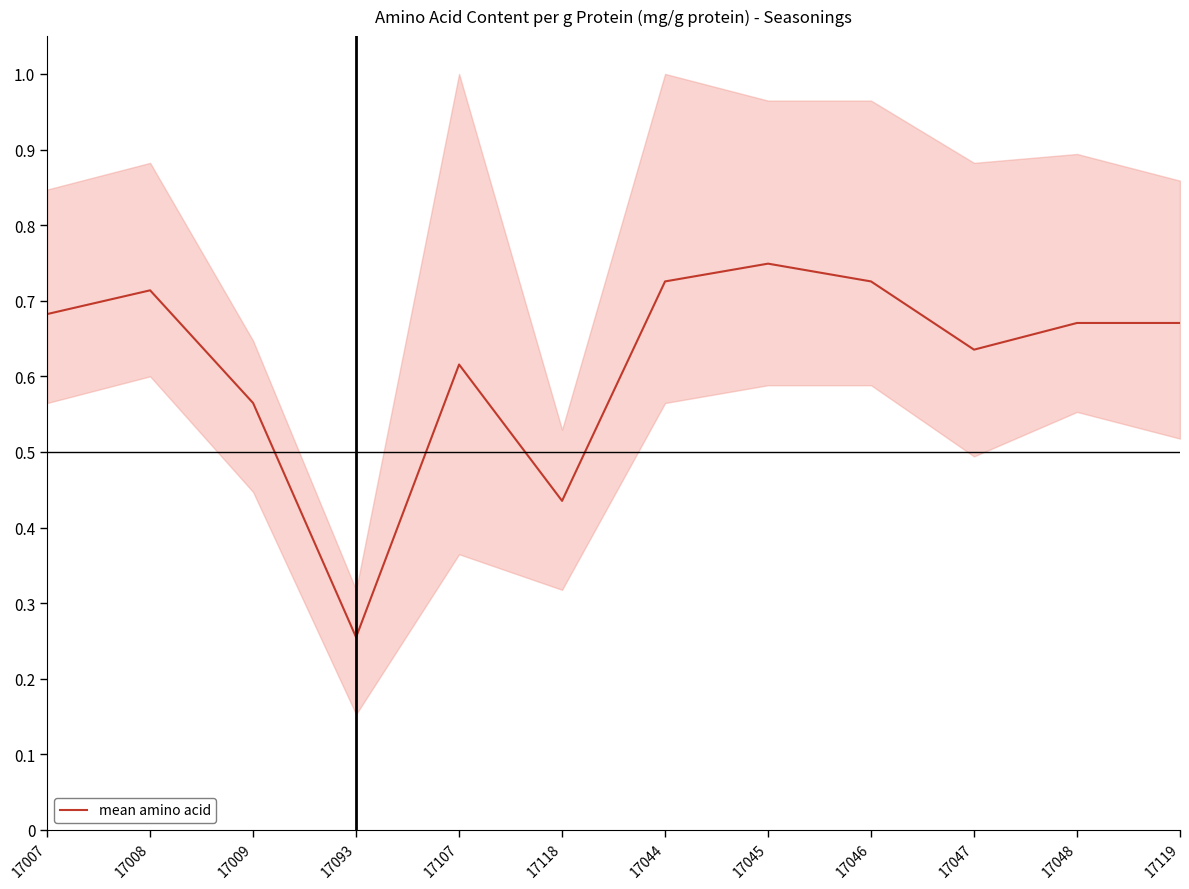

List the labels in order of value, largest first.

17045, 17044, 17046, 17008, 17007, 17048, 17119, 17047, 17107, 17009, 17118, 17093